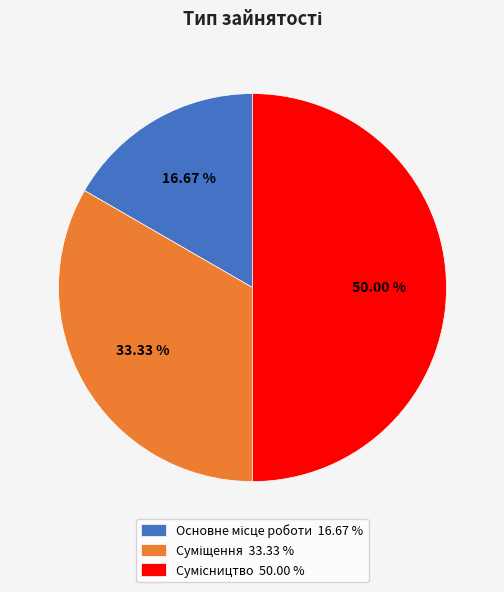

What is the ratio of the value at Суміщення to the value at Сумісництво?

0.7